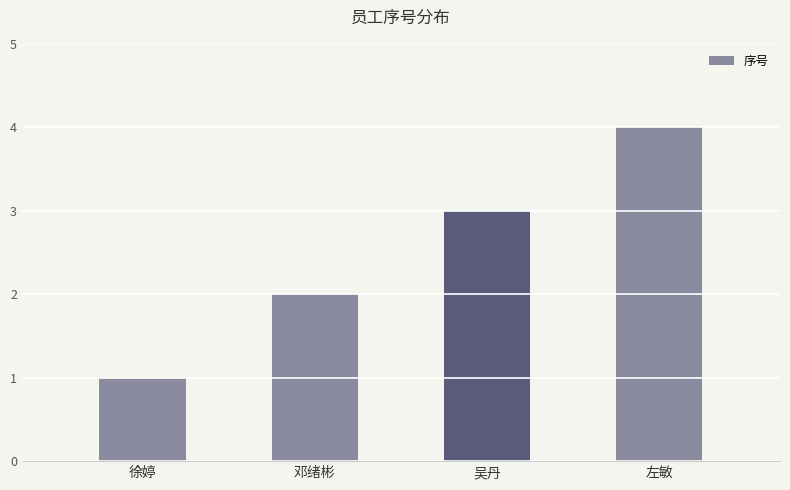

Count the values in the range 2 to 4.

3